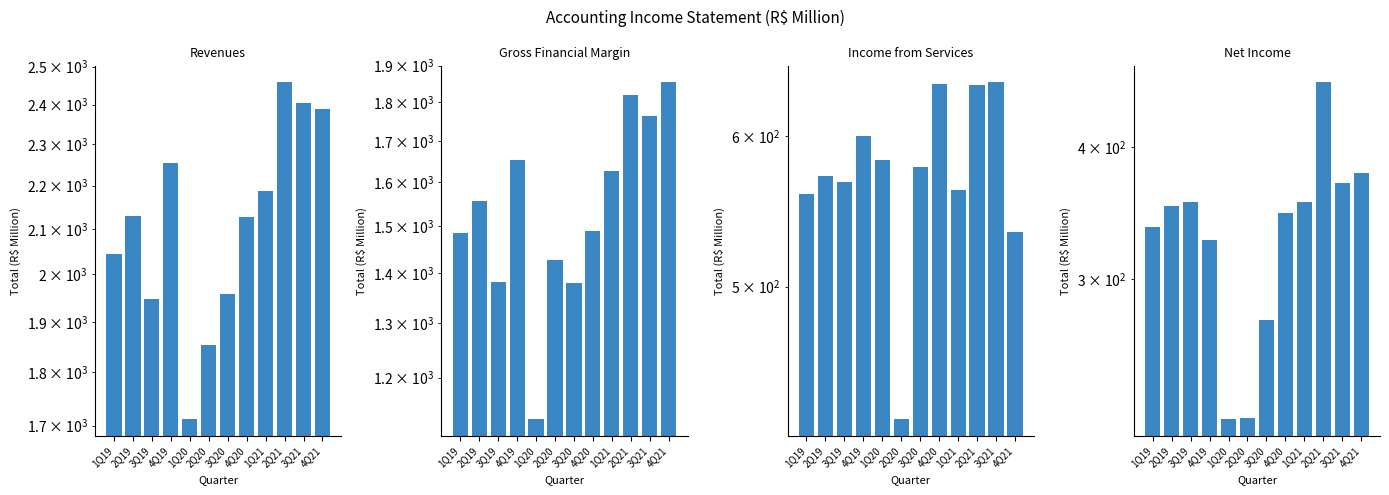

At how many categories does at least one series exceed 1208?

12